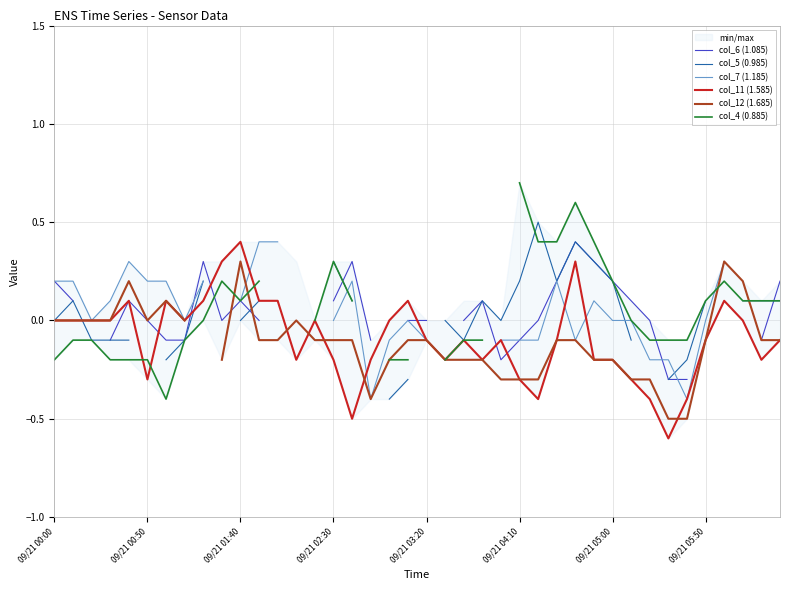

Is it true that col_11 (1.585) equals -0.5 at 09/21 04:10?

False